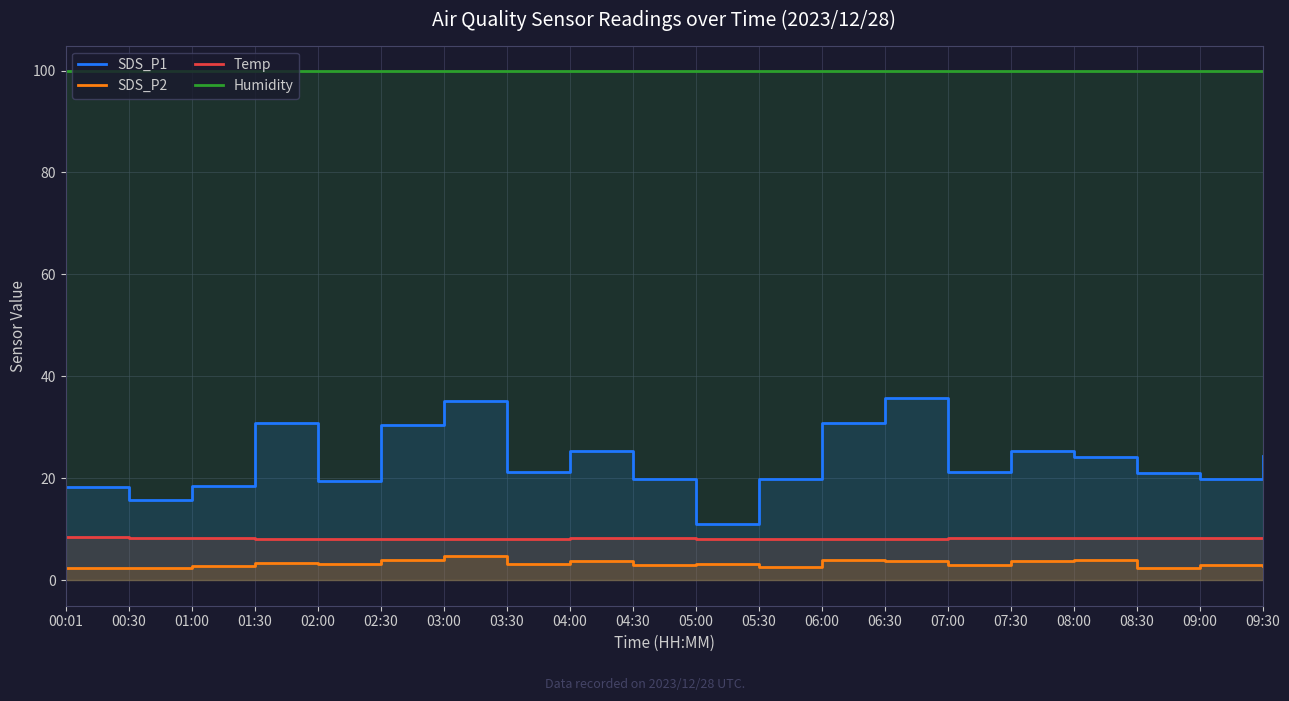

True or false: Humidity and SDS_P2 cross at least once.

False